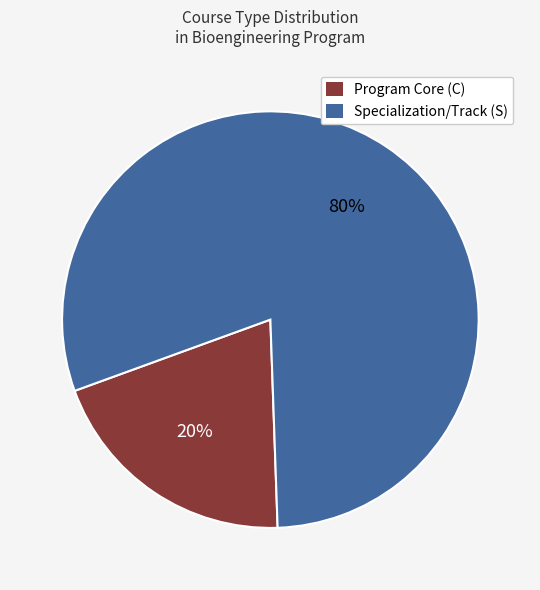

To the nearest percent, what portion does Program Core (C) represent?

20%